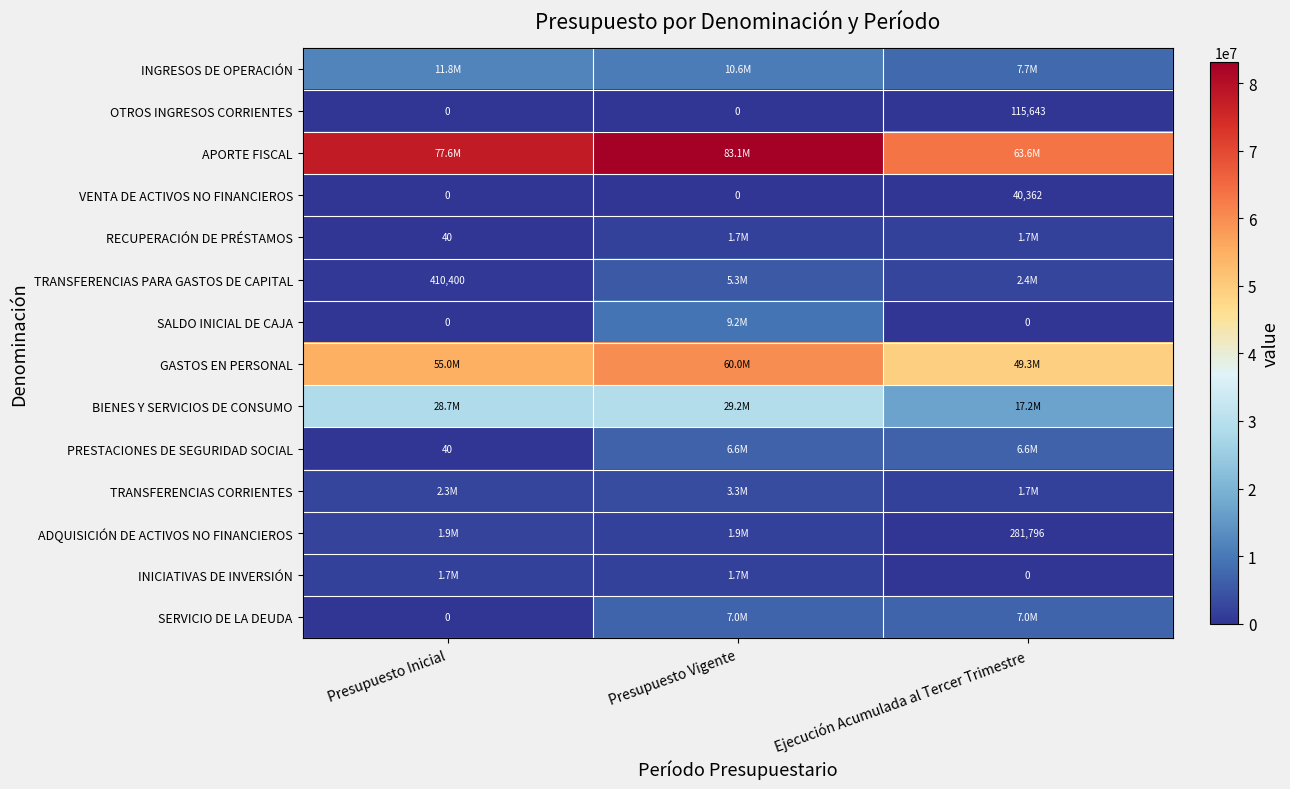

Which category has the lowest value across all series?

Presupuesto Inicial